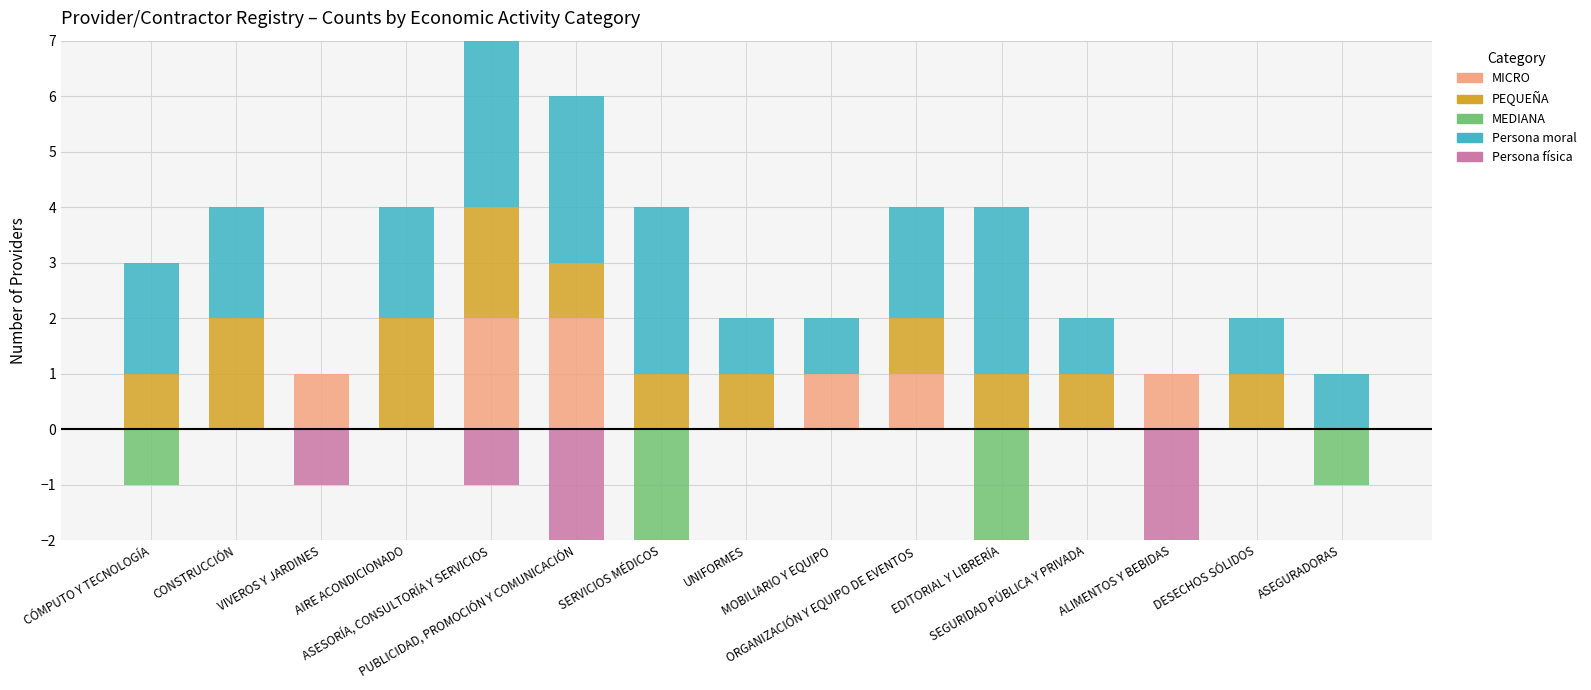

What is the maximum value shown in the chart?

3